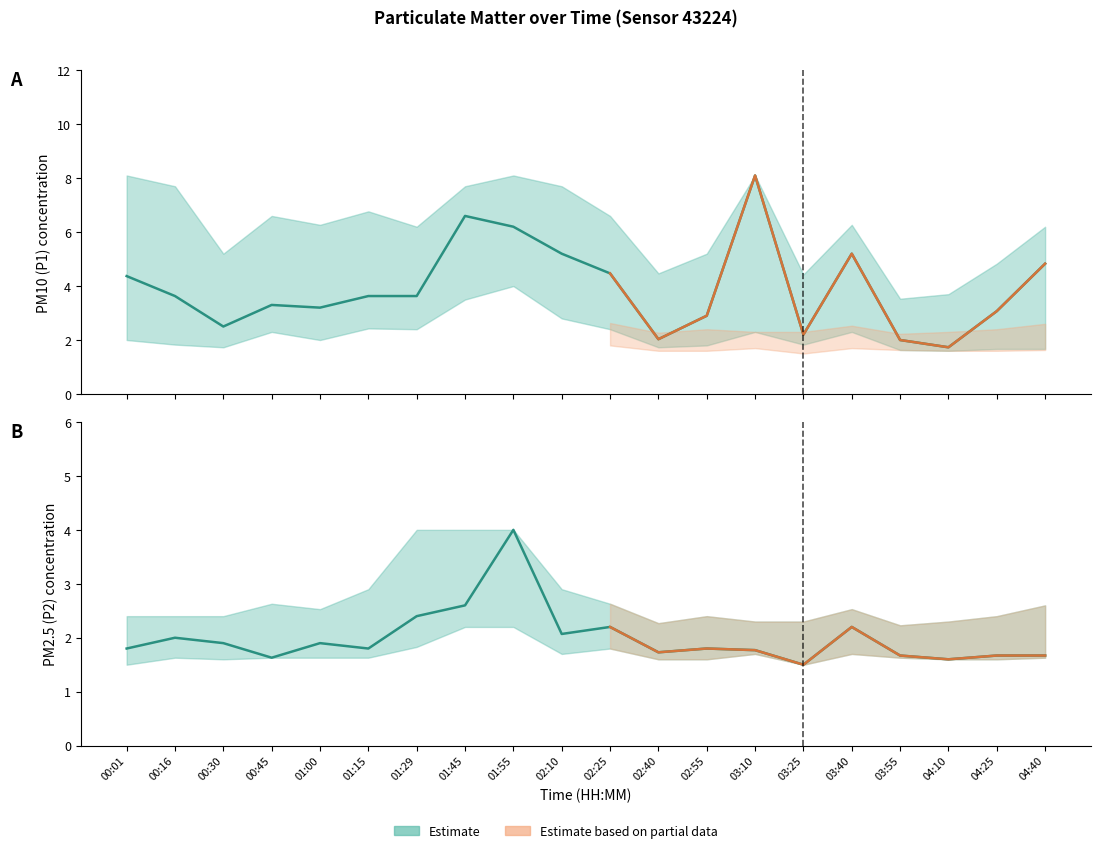

List the series in order of their peak value, highest first.

P1, P1_upper, P1_lower, P2, P2_upper, P2_lower